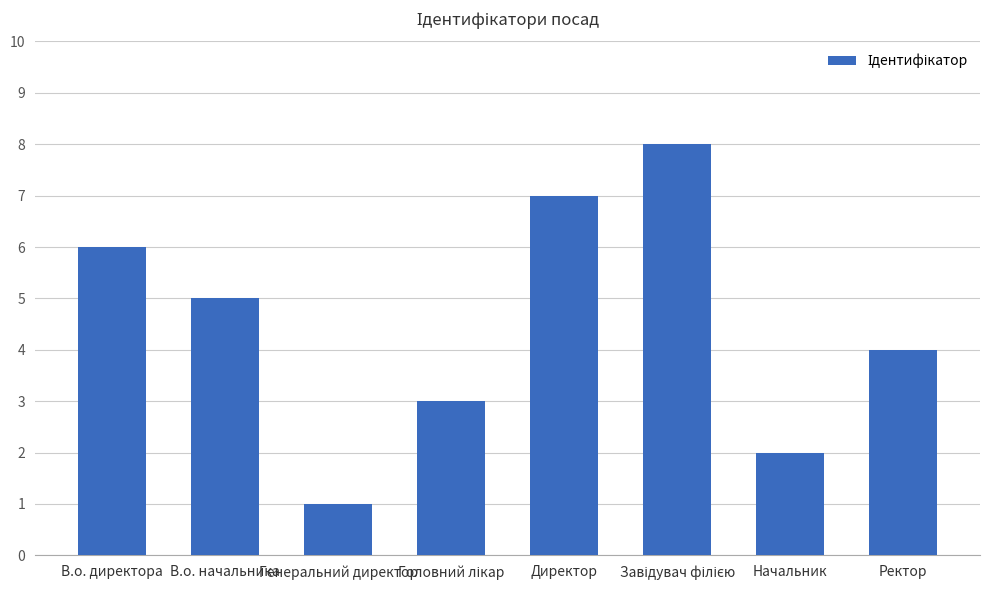

What is the label of the 5th bar from the left?

Директор